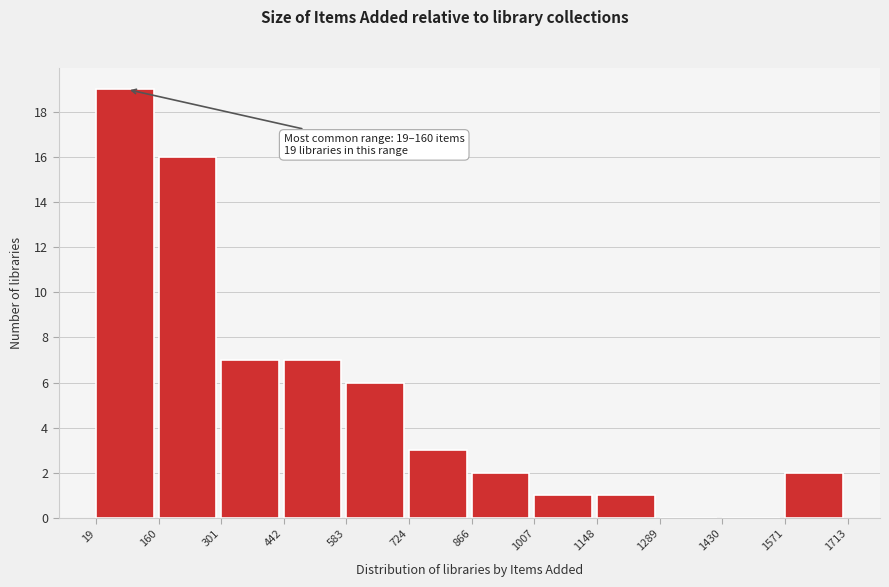

Over which range of the x-axis is the bar tallest?

19 to 160